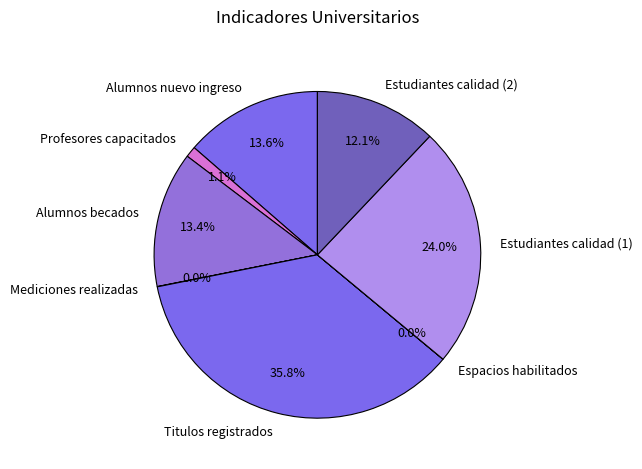

What portion of the pie excludes Estudiantes calidad (1)?

76.0%